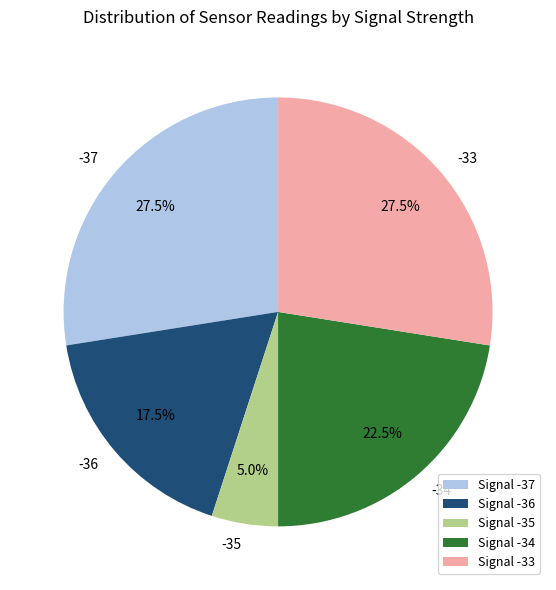

Between Signal -33 and Signal -34, which is larger?

Signal -33